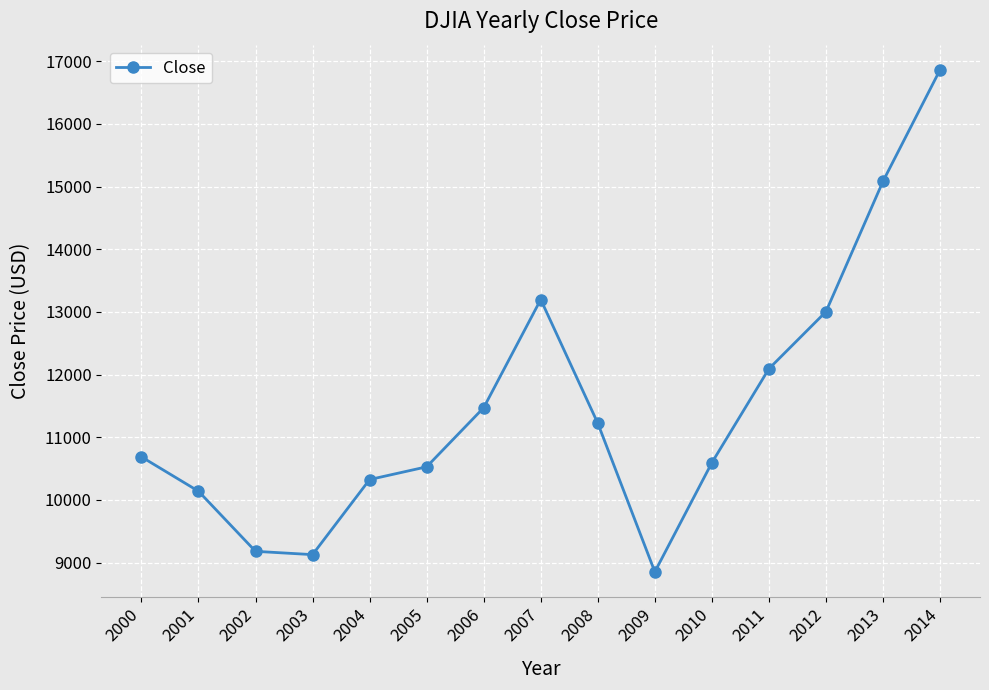

Reading left to right, transcribe all the data shown in this chart.

2000=10688.0	2001=10139.9	2002=9181.0	2003=9128.4	2004=10326.0	2005=10529.1	2006=11472.1	2007=13198.0	2008=11224.3	2009=8853.9	2010=10594.9	2011=12093.4	2012=13003.9	2013=15083.9	2014=16862.4